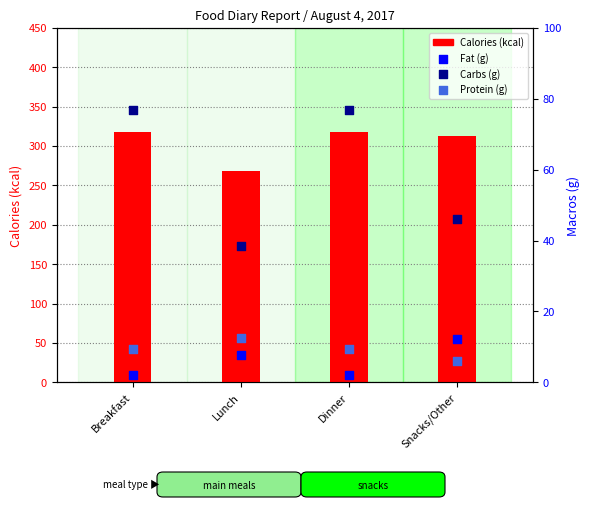

Is the value of Protein (g) at Snacks/Other greater than the value of Calories (kcal) at Dinner?

No